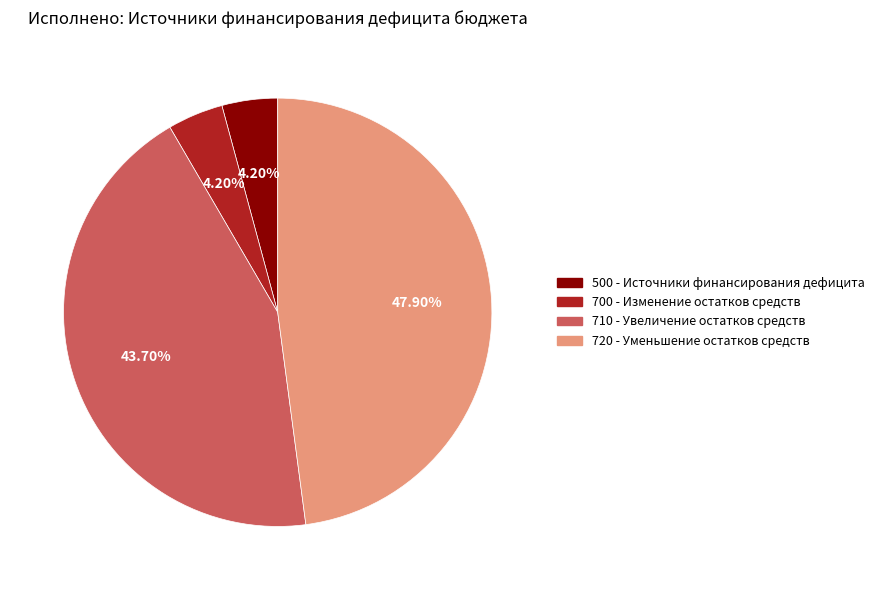

Approximately how many times larger is the value at 500 compared to 700?

1.0